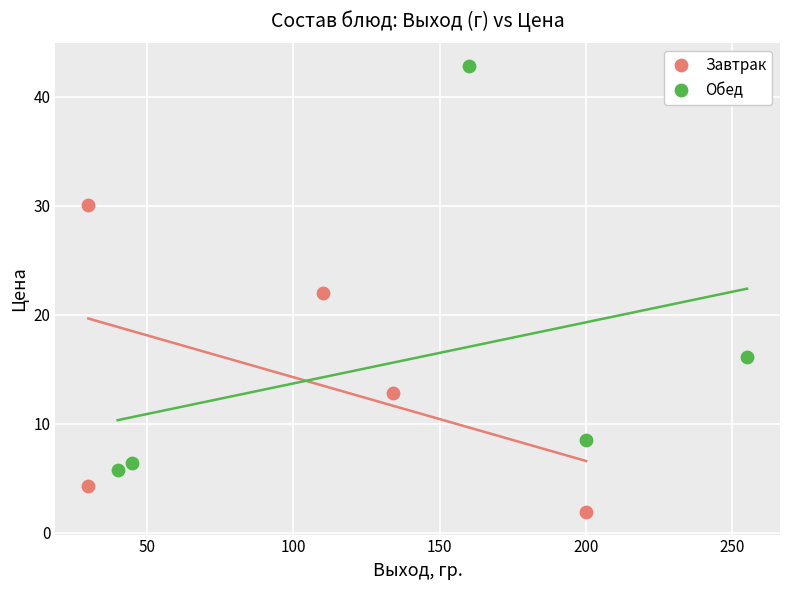

Which series has the largest Y range (max minus min)?

Обед